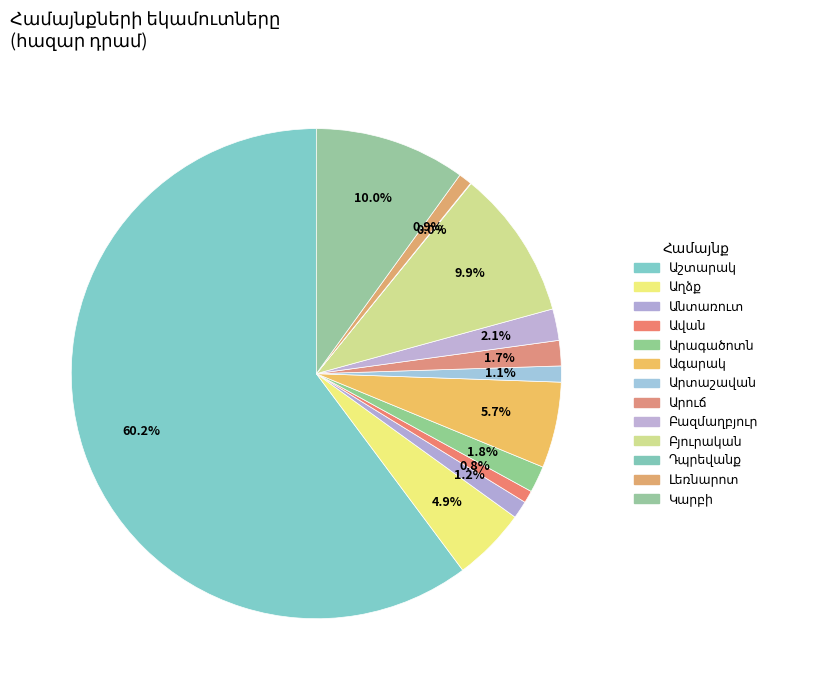

Approximately how many times larger is the value at Ագարակ compared to Աղձք?

1.2